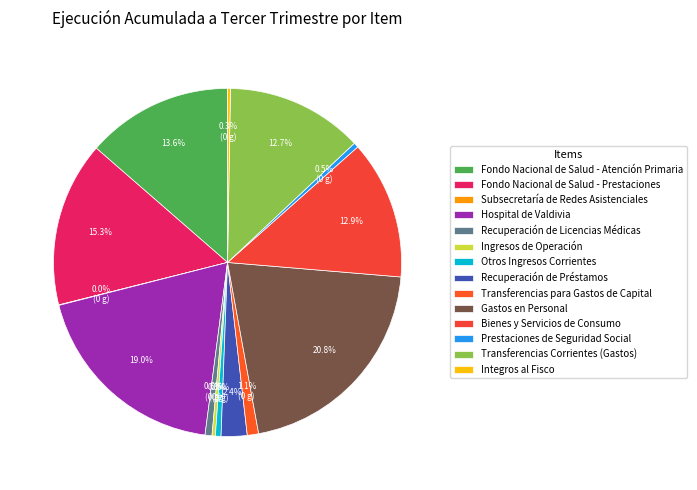

Is Hospital de Valdivia the majority of the pie?

No